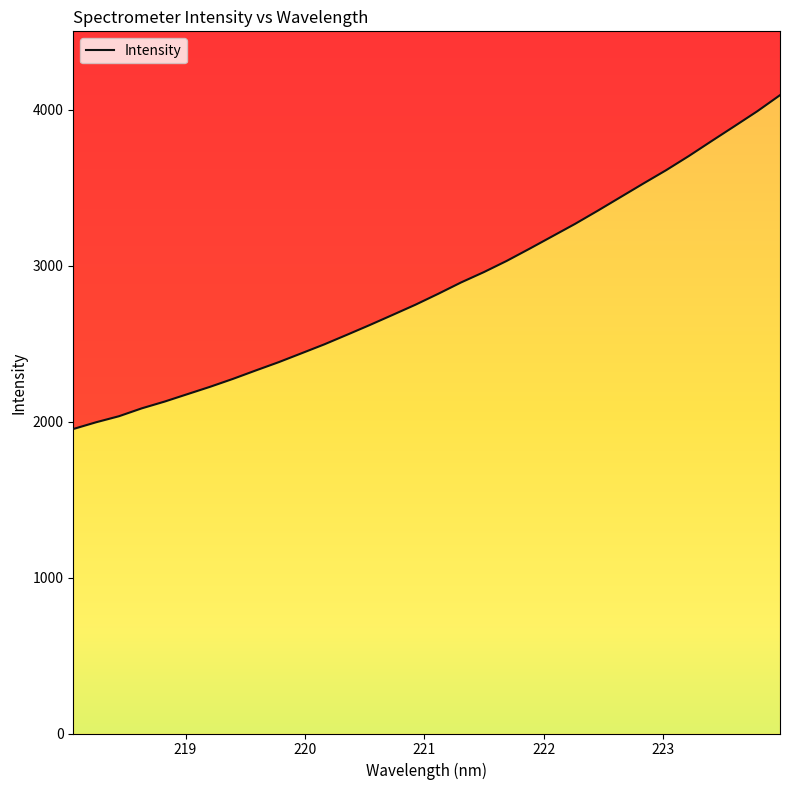

Is it true that the value at 9 is 1106.1?

False